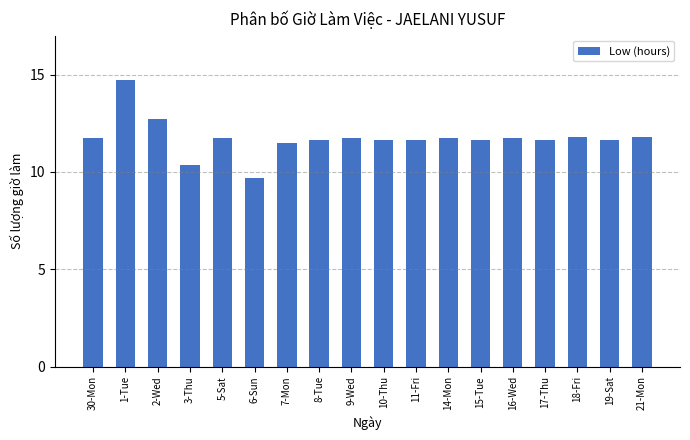

True or false: the data shows 20.5 at 15-Tue.

False